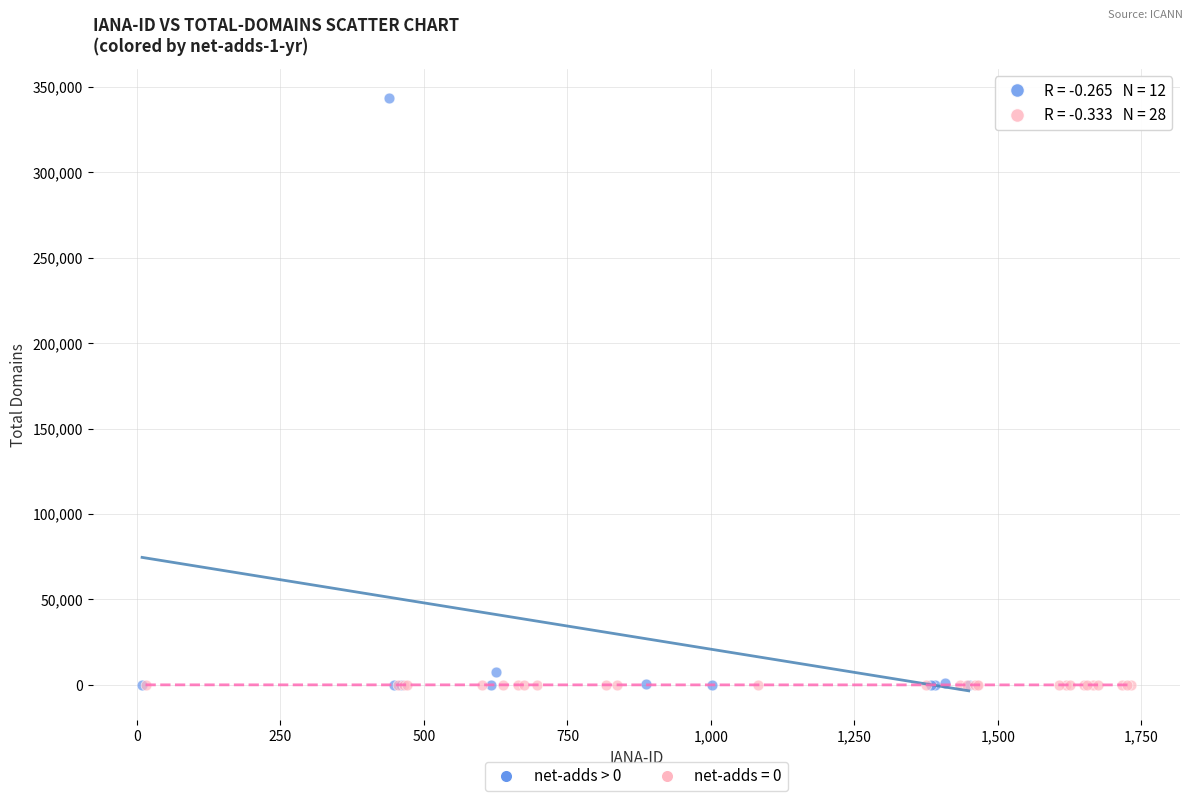

Which series has the widest spread of Y values?

net-adds > 0